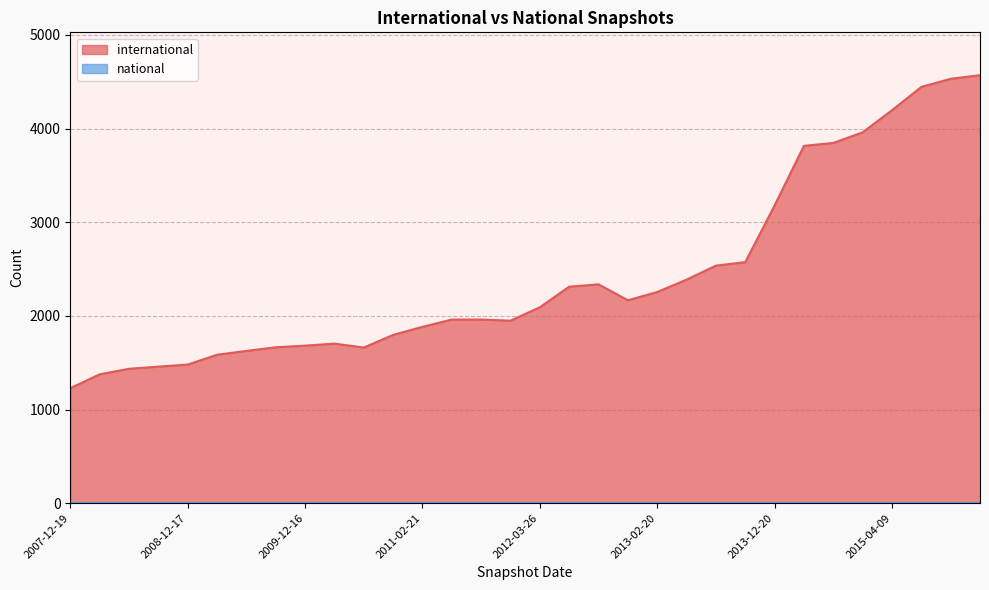

True or false: national and international cross at least once.

False